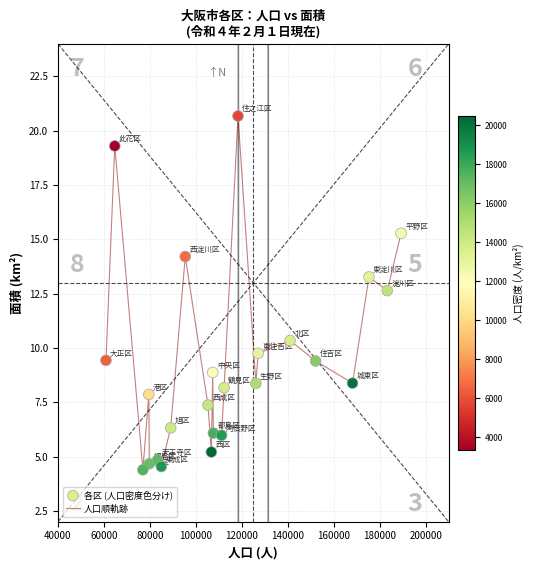

What is the difference between the maximum and minimum values?

16.3